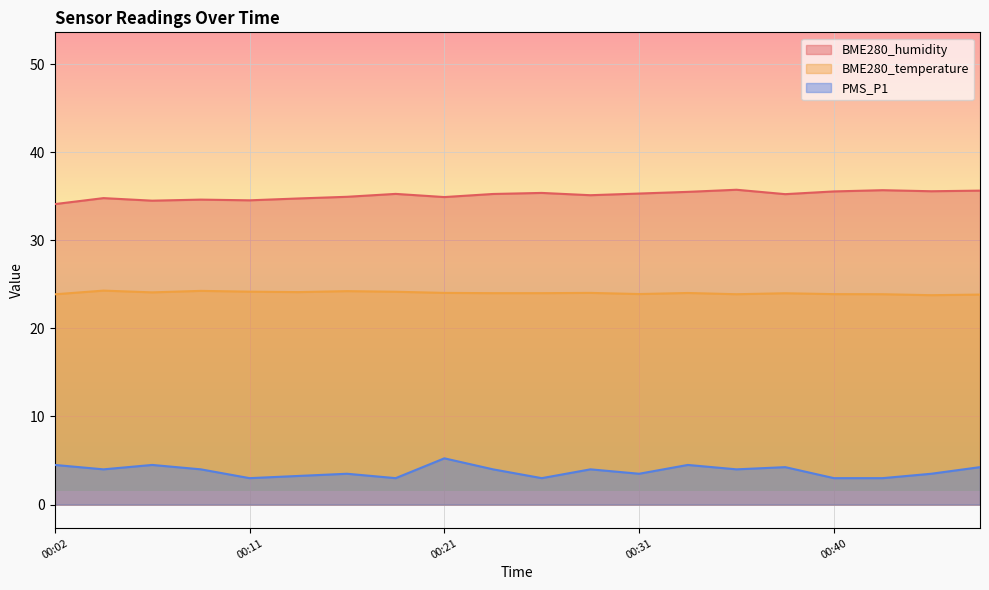

How many interior local valleys does the BME280_temperature series have?

5